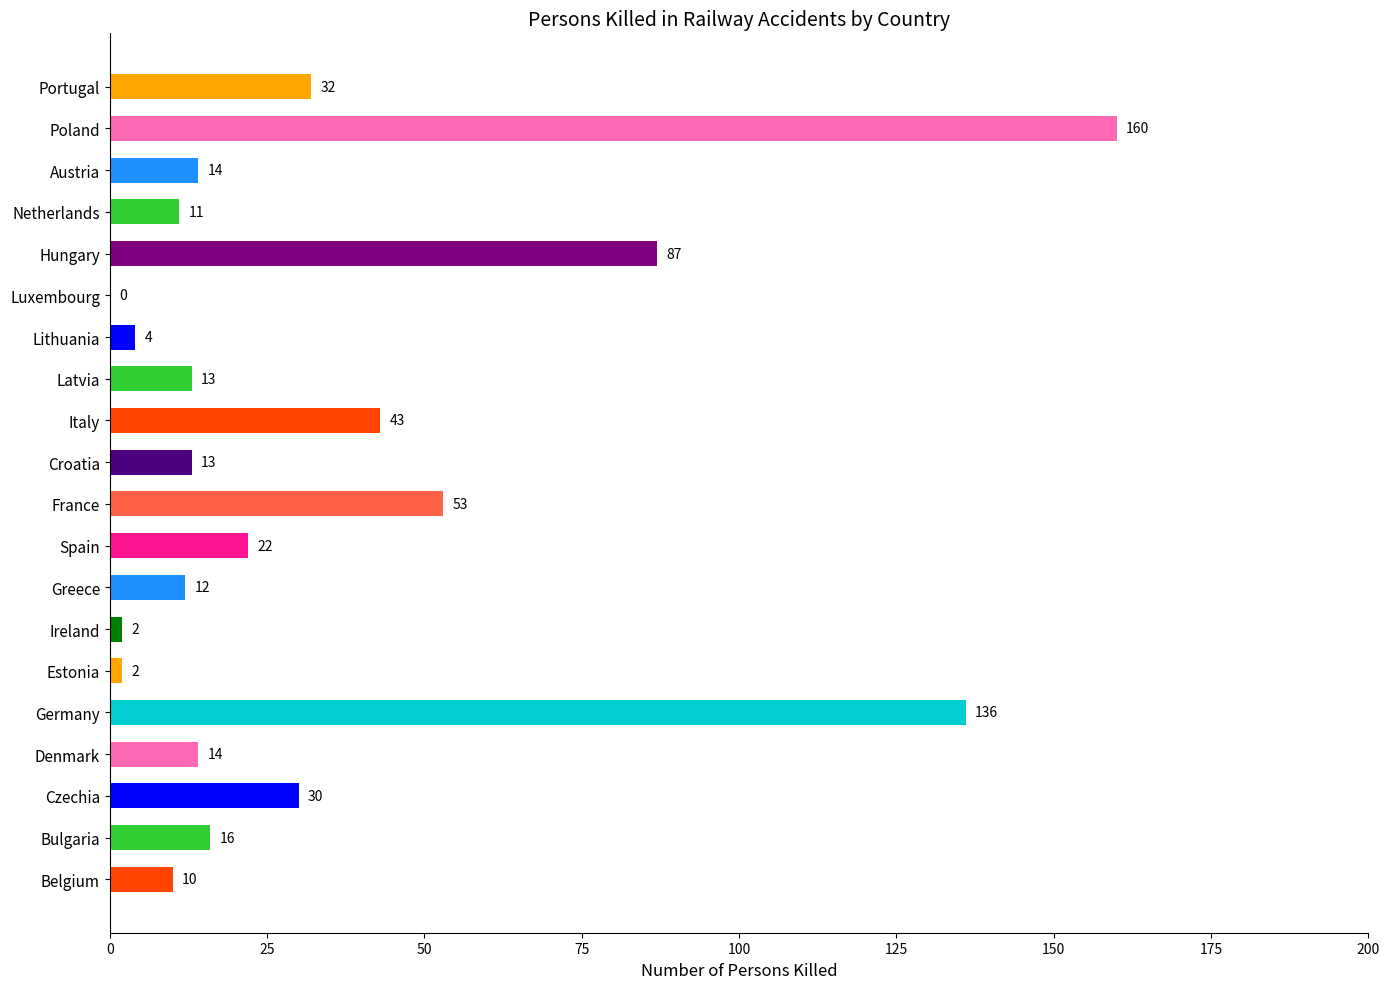

Is it true that the value at Netherlands is 18?

False